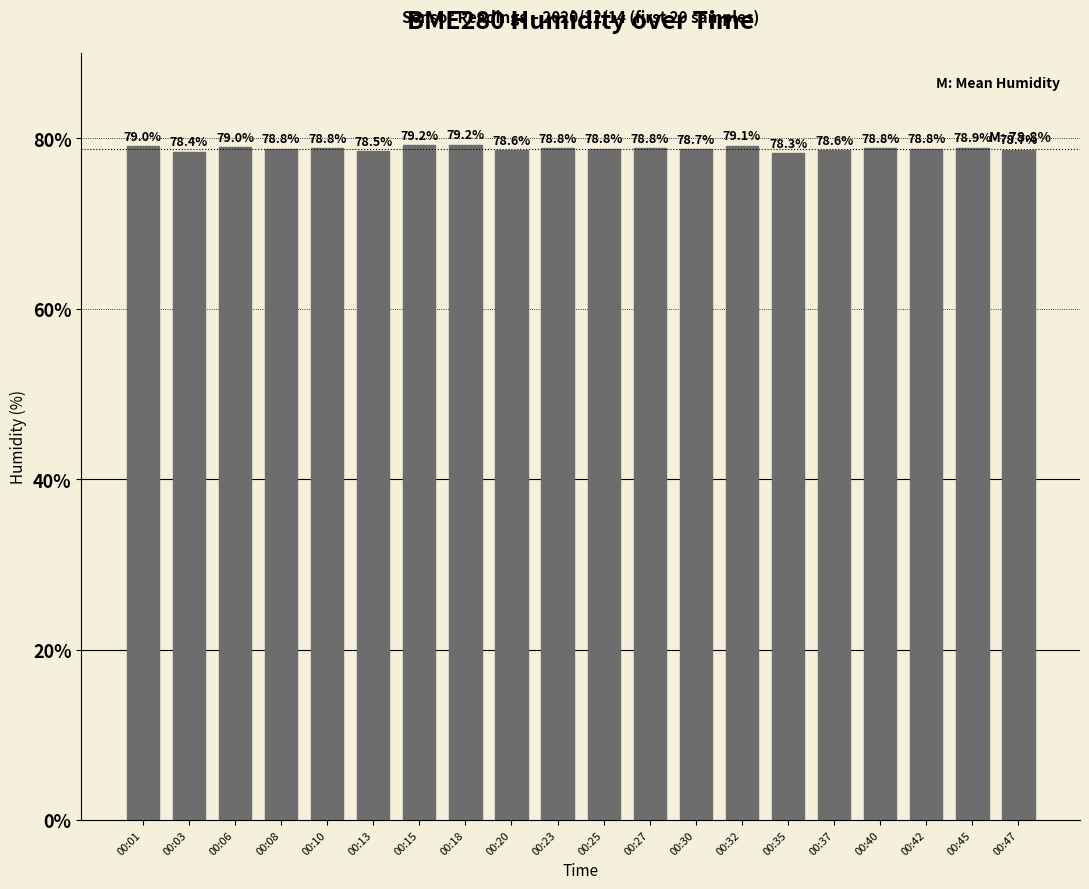

Are the bars grouped side by side (vs. stacked)?

No